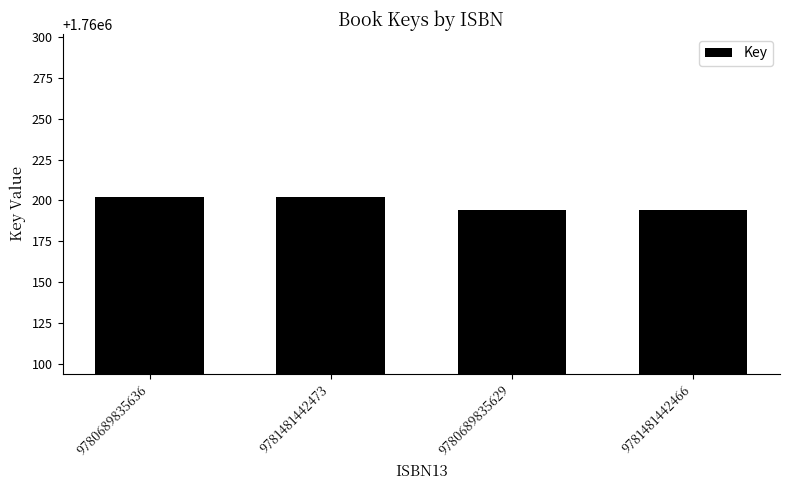

Reading left to right, list all the values displayed in this chart.

1760202	1760202	1760194	1760194